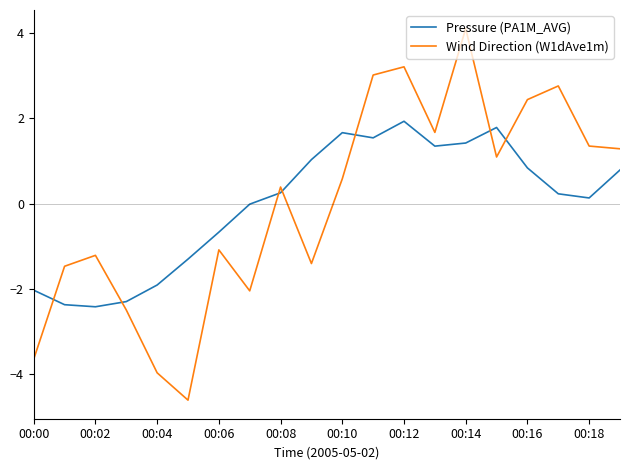

What is the greatest value displayed?

4.1